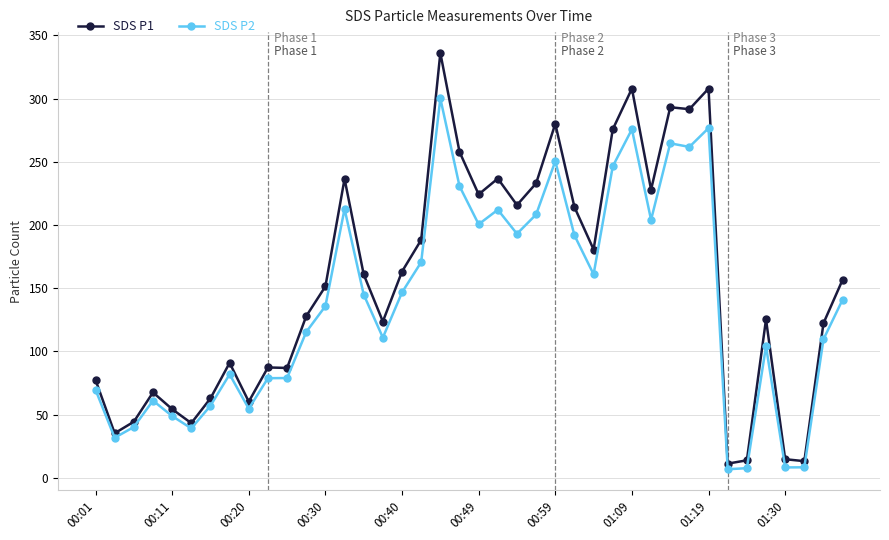

True or false: SDS P2 has more than 1 interior local peaks.

True